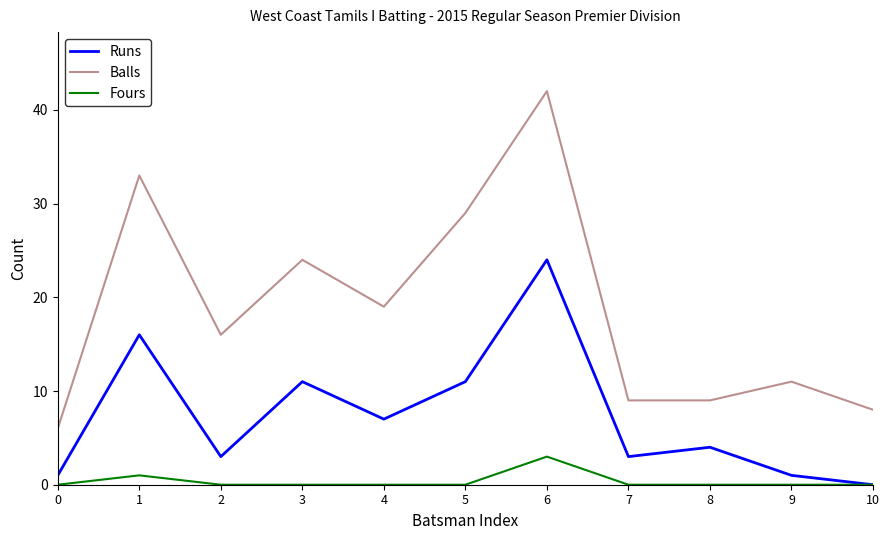

What are all the series names shown in the legend?

Runs, Balls, Fours